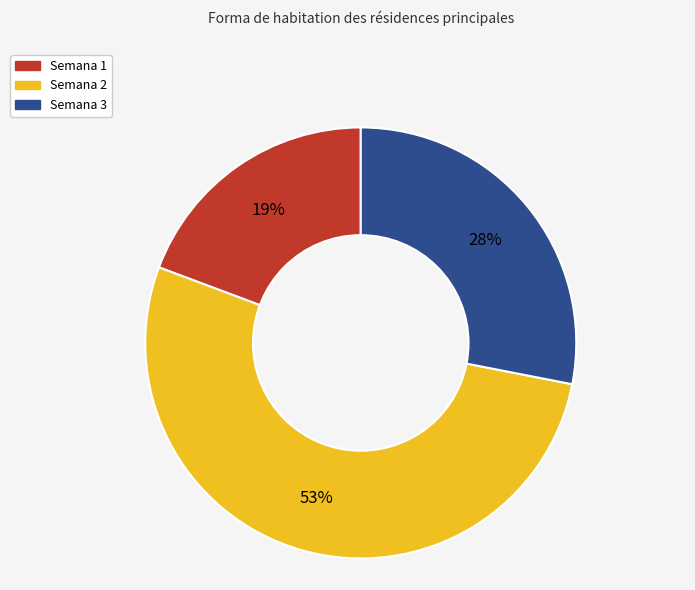

To the nearest percent, what is the average slice percentage?

33%